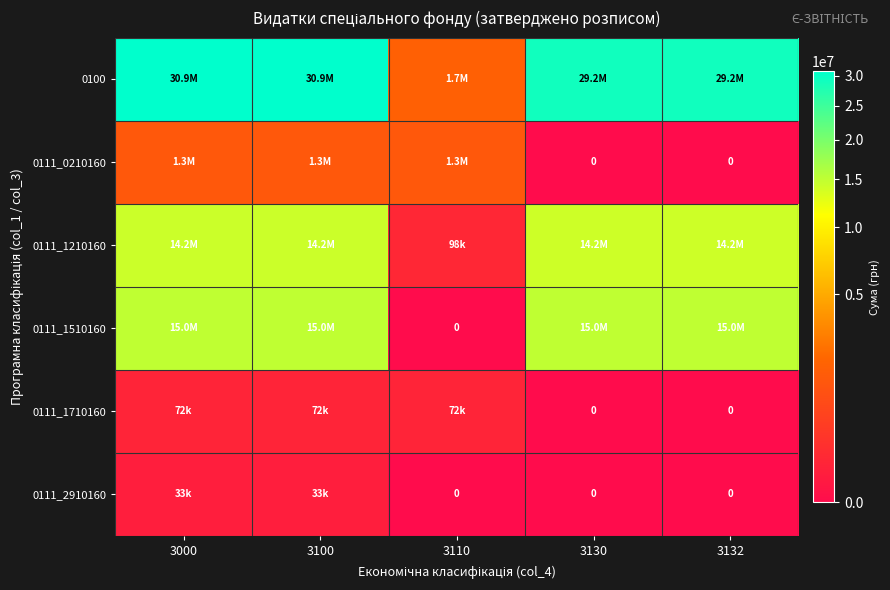

At which category does the chart reach its minimum across all series?

3130